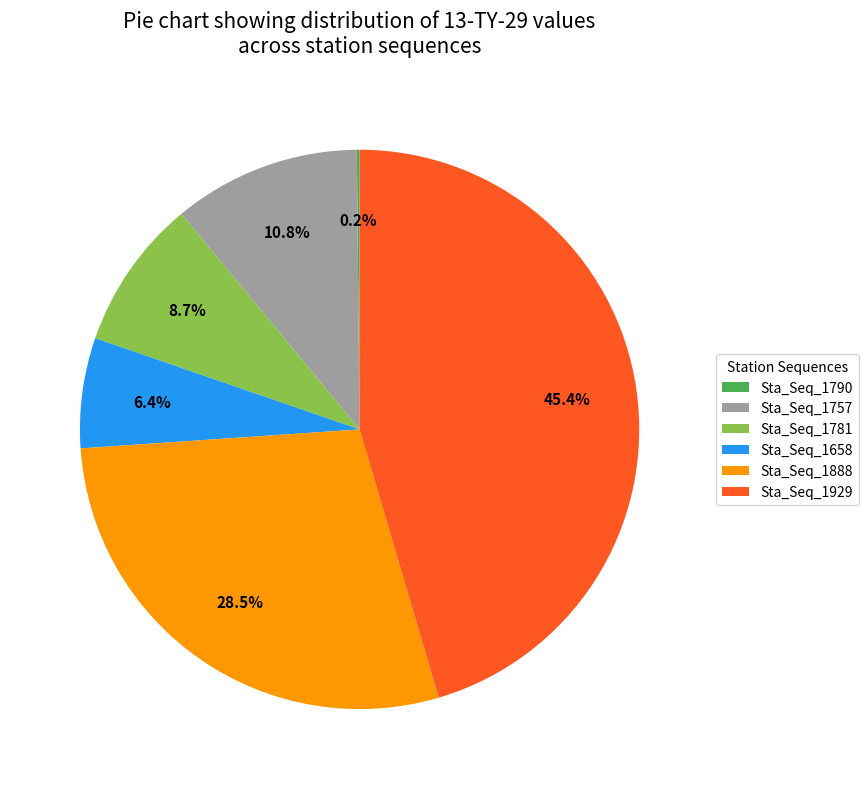

How much of the chart is everything except Sta_Seq_1929?

54.6%